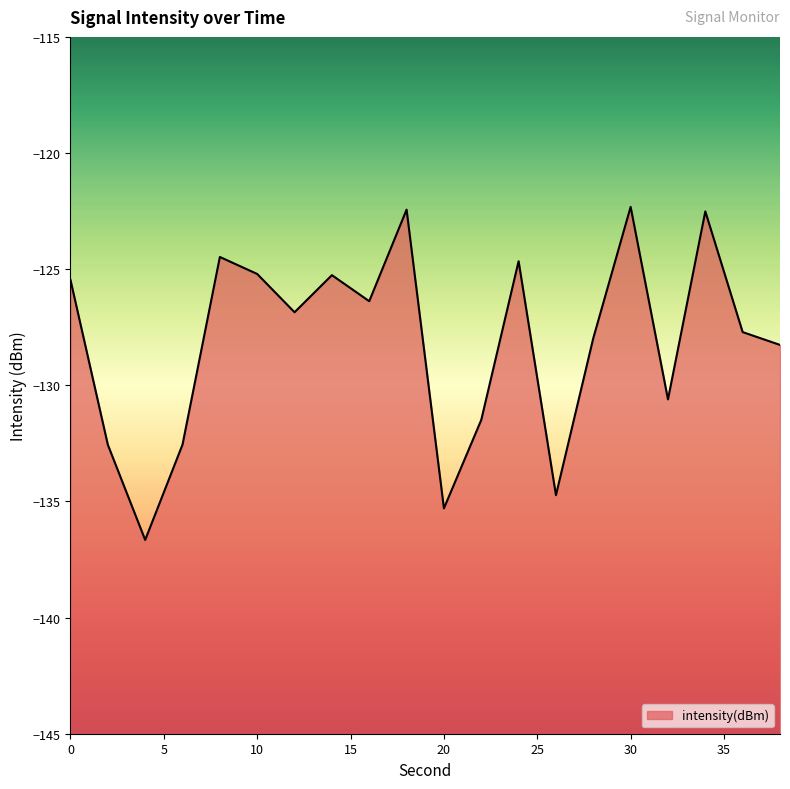

Does the chart display data point markers on the line(s)?

No